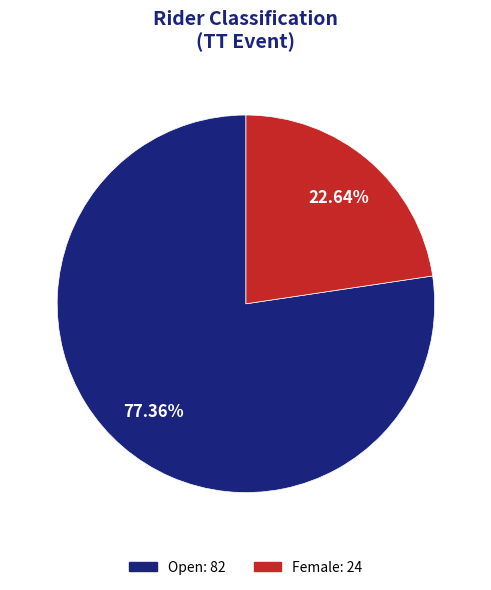

Does Female represent more than half of the total?

No